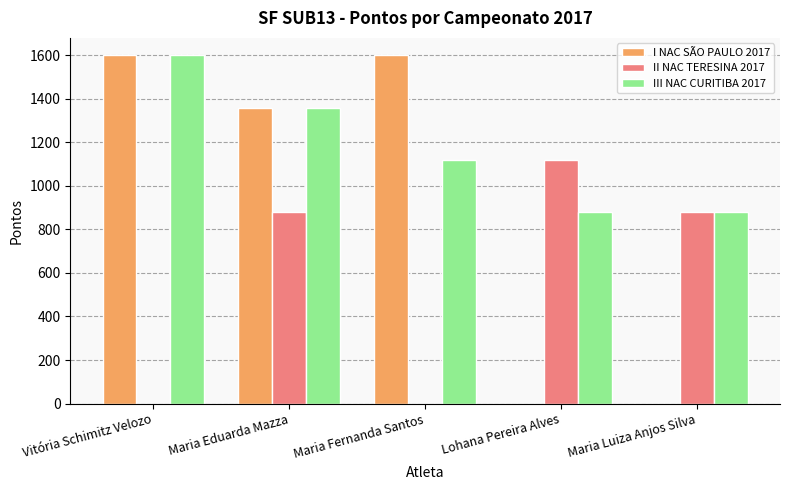

Which series changed the most between Vitória Schimitz Velozo and Maria Eduarda Mazza?

II NAC TERESINA 2017